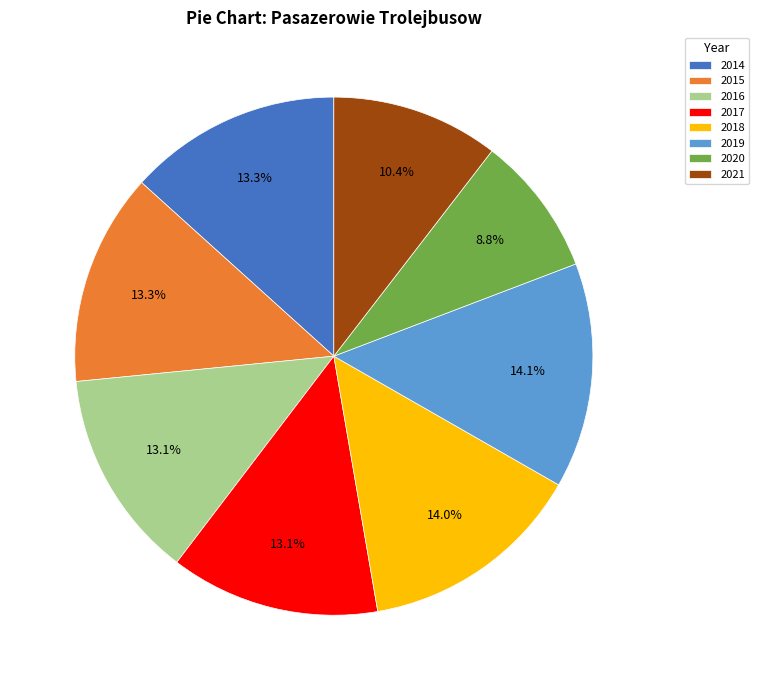

Does 2021 represent more than half of the total?

No